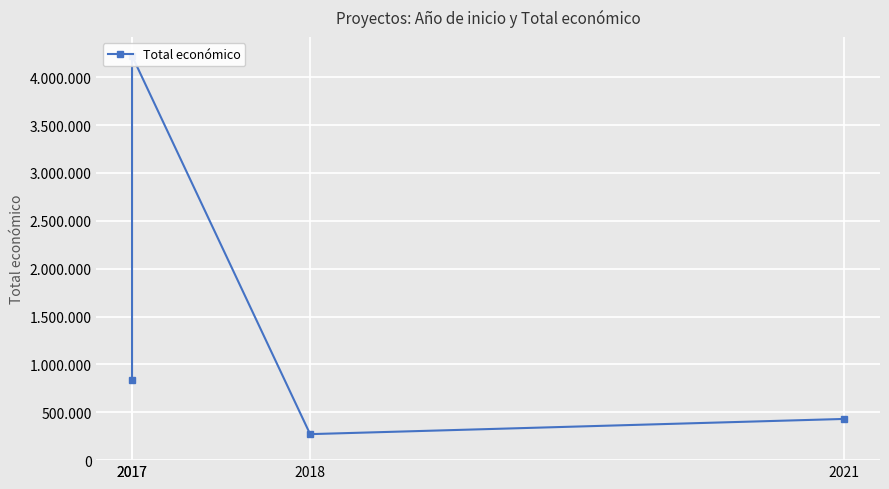

The value at 2017 is 4222425. True or false?

True